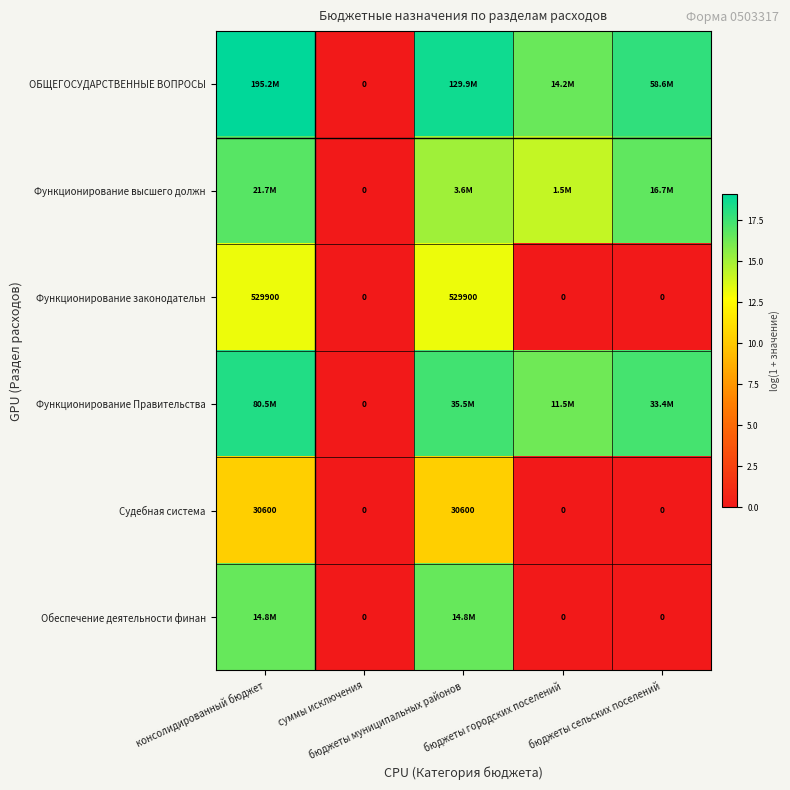

List the series in order of their peak value, lowest first.

Судебная система, Функционирование законодательн, Обеспечение деятельности финан, Функционирование высшего должн, Функционирование Правительства, ОБЩЕГОСУДАРСТВЕННЫЕ ВОПРОСЫ